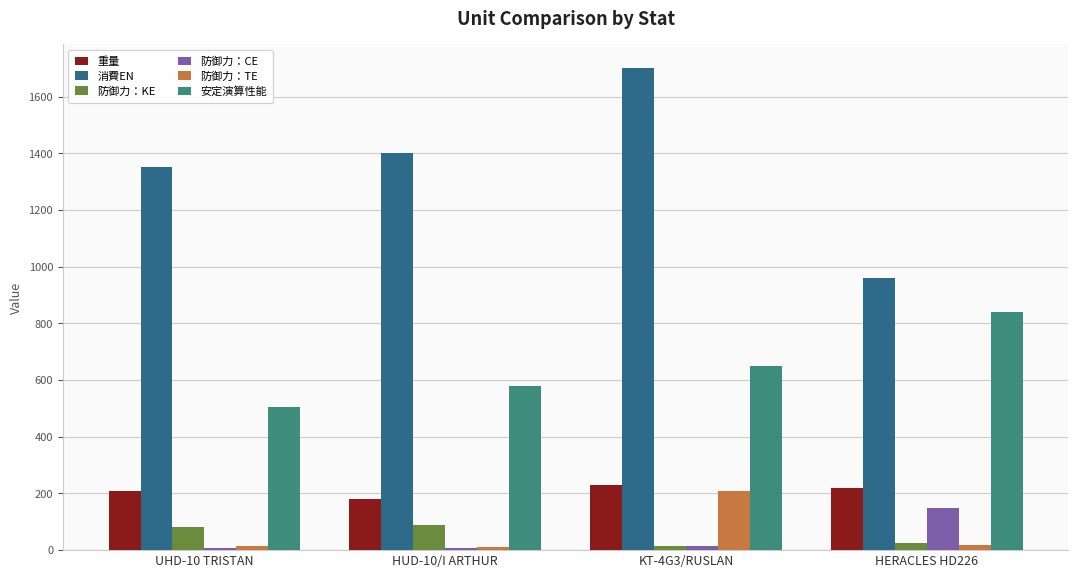

What is the average value of the 防御力：TE series?

64